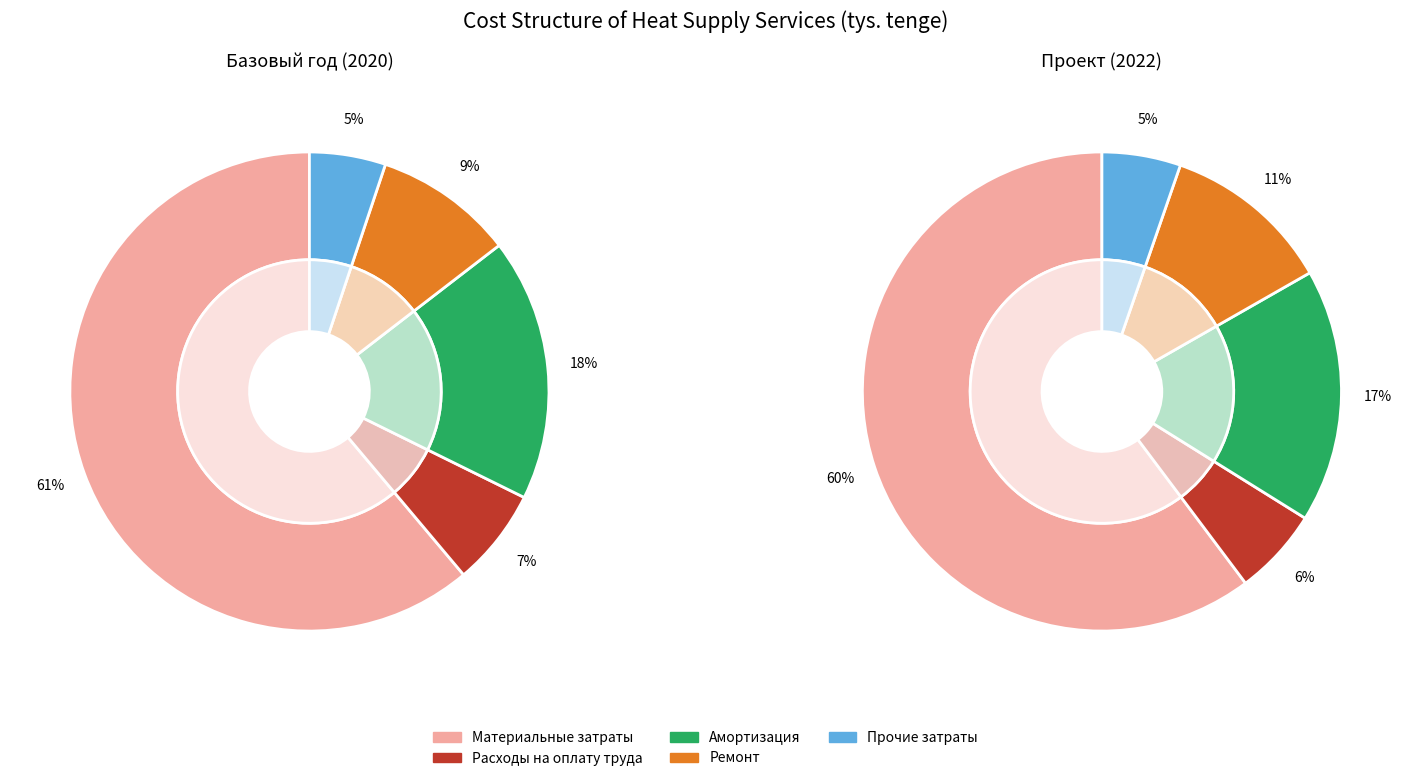

The Расходы на оплату труда slice represents 62% of the pie. True or false?

False